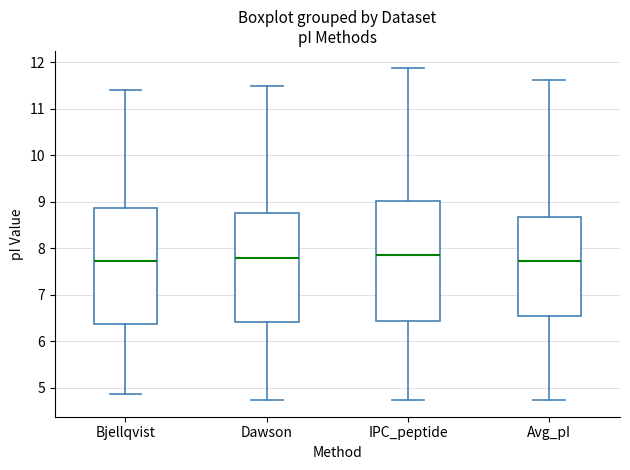

Reading left to right, read every box against the y-axis: the position of its median line, the range the box covers, and the ends of its whiskers. The values are not printed on the chart, so give them approximately, as read against the axis.

Bjellqvist: median 7.7, box 6.4 to 8.9, whiskers 4.9 to 11.4
Dawson: median 7.8, box 6.4 to 8.8, whiskers 4.7 to 11.5
IPC_peptide: median 7.9, box 6.4 to 9.0, whiskers 4.7 to 11.9
Avg_pI: median 7.7, box 6.5 to 8.7, whiskers 4.7 to 11.6